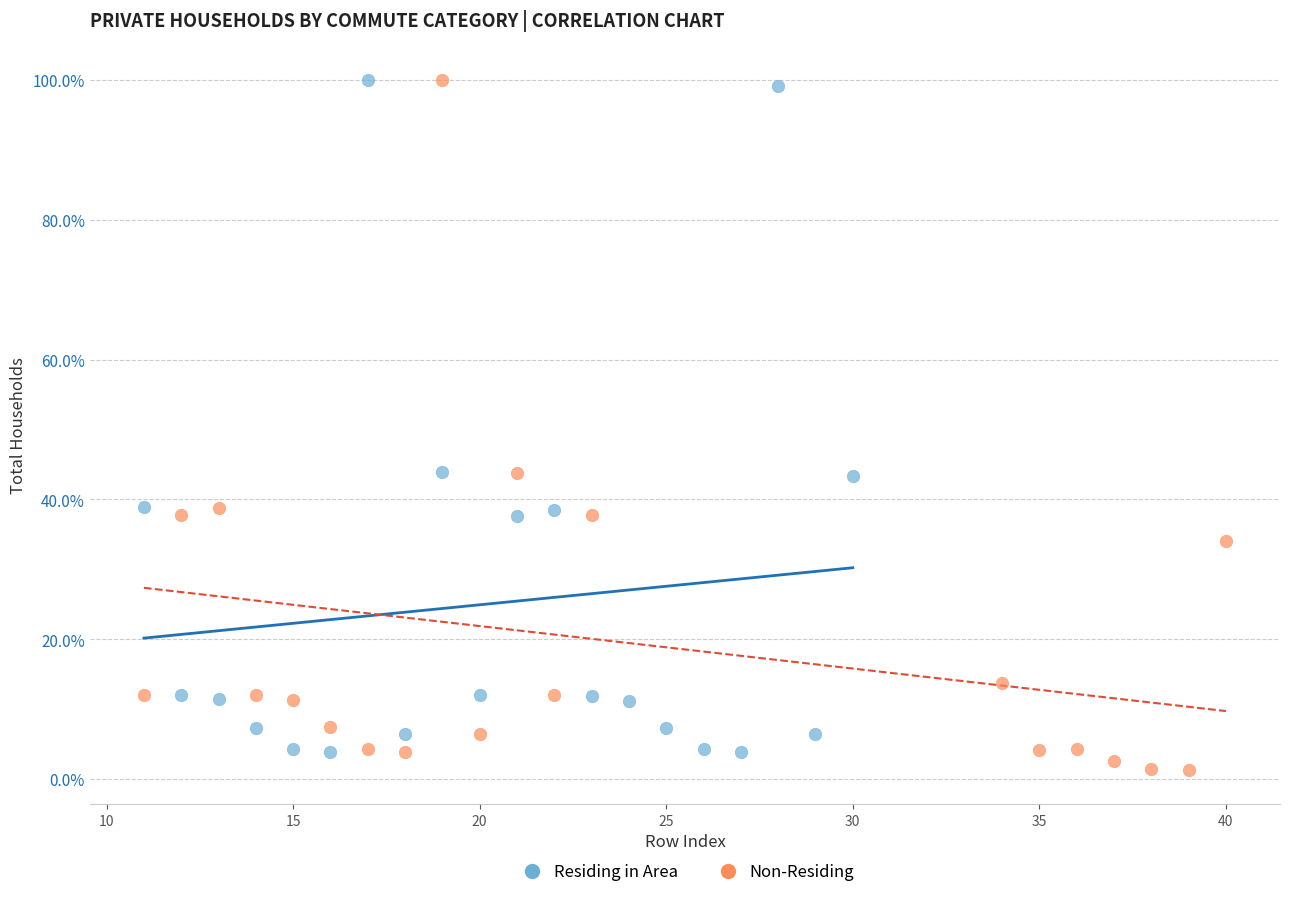

Which series has the widest spread of Y values?

Non-Residing